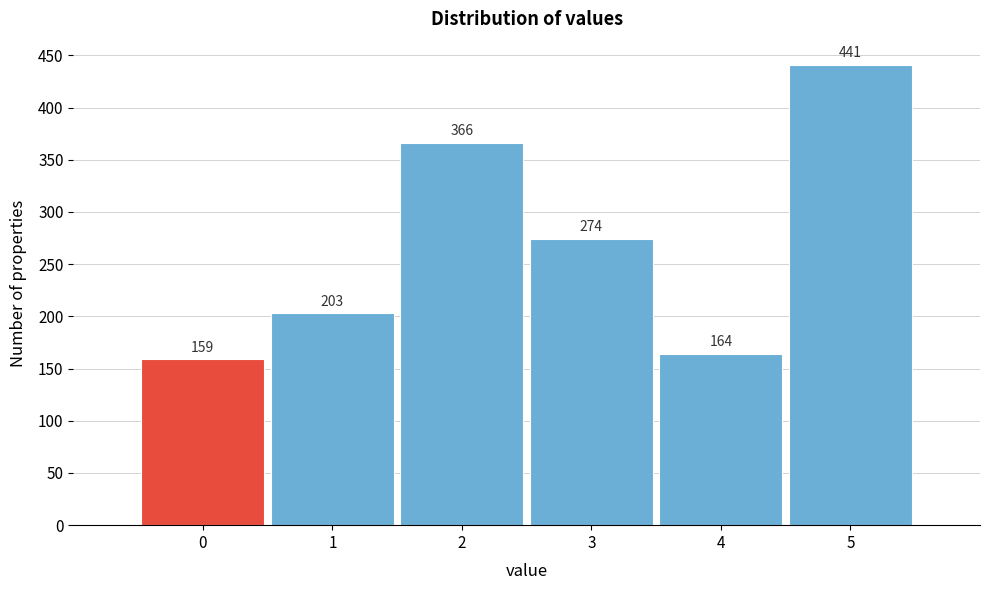

Reading left to right, transcribe all the data shown in this chart.

0=159	1=203	2=366	3=274	4=164	5=441